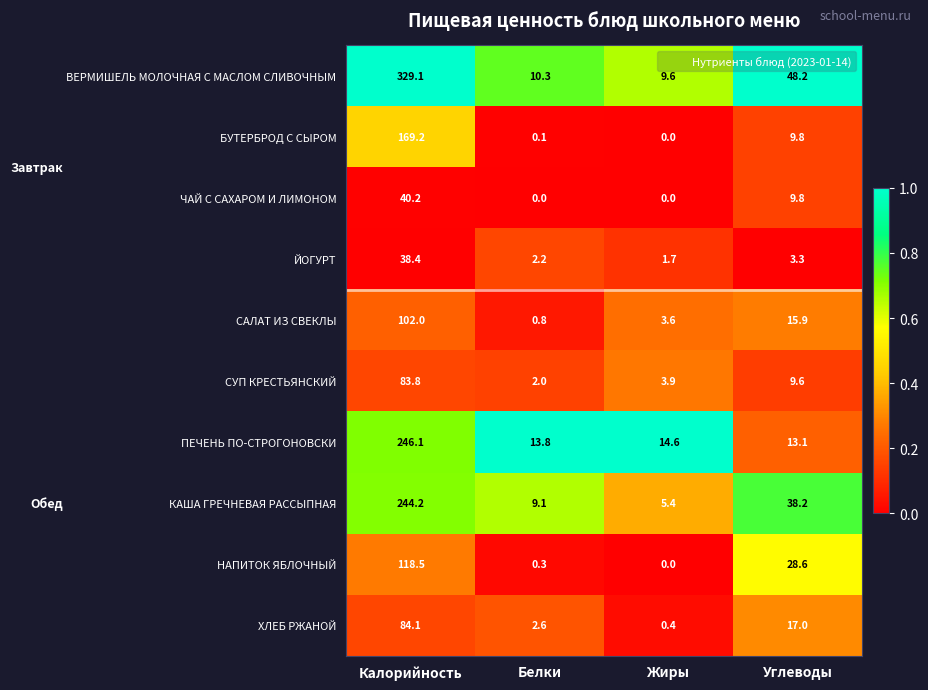

What is the total value across all series at Углеводы?

193.5